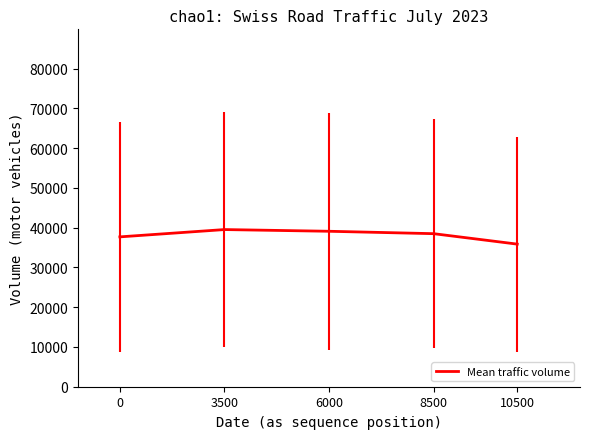

How many lines are shown in the chart?

1